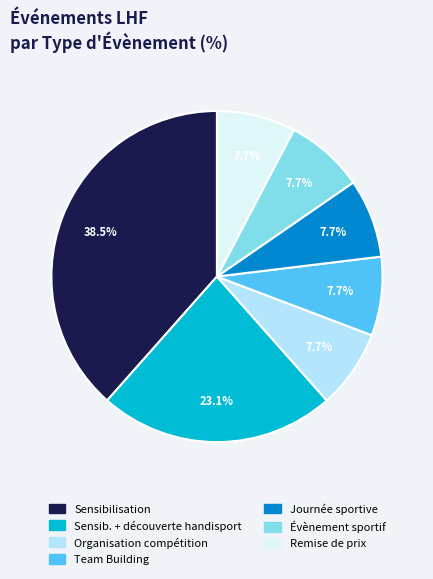

Is there any slice that represents more than half of the pie?

No